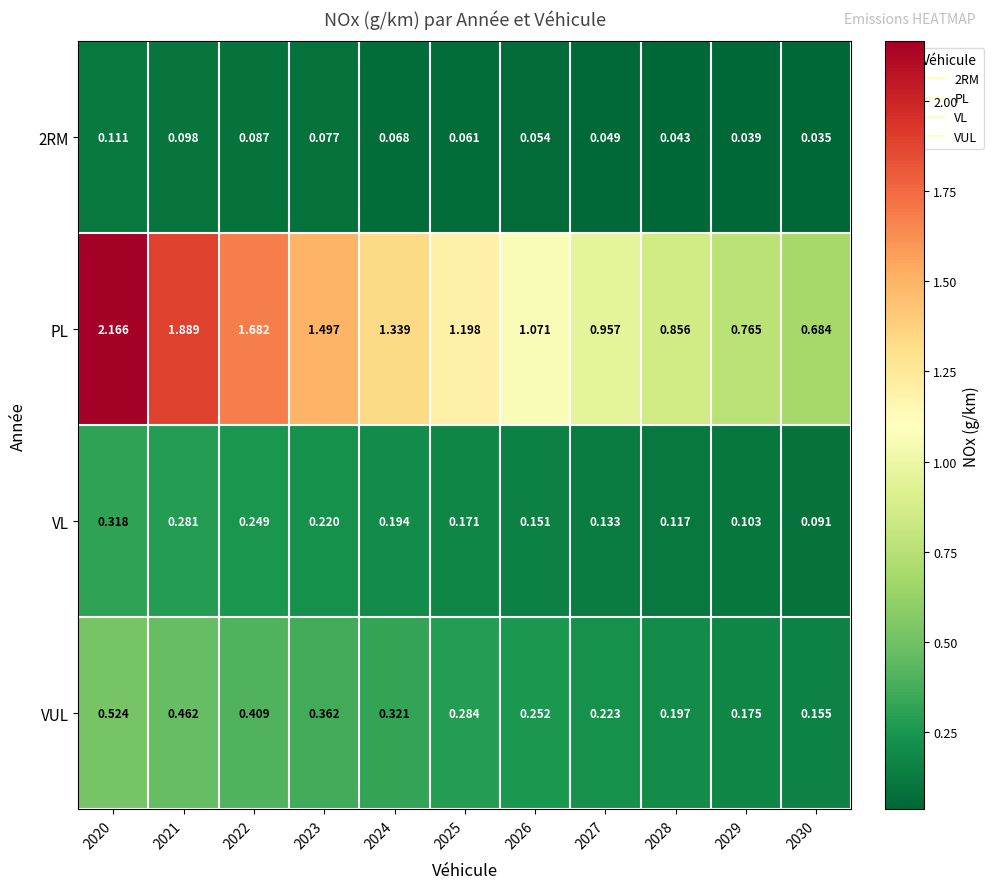

At 2022, list the series in order from largest to smallest.

PL, VUL, VL, 2RM